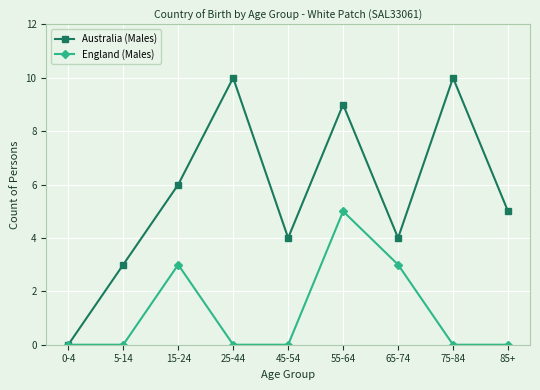

Which category has the highest value in the England (Males) series?

55-64